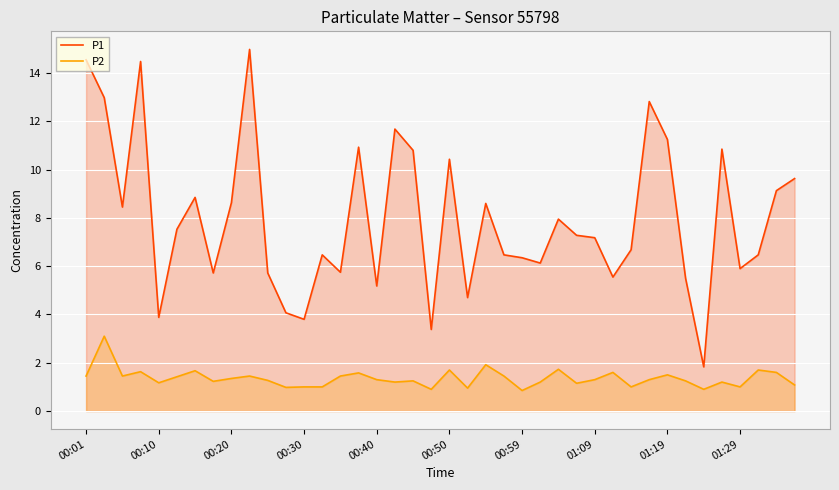

What is the greatest value displayed?

15.0